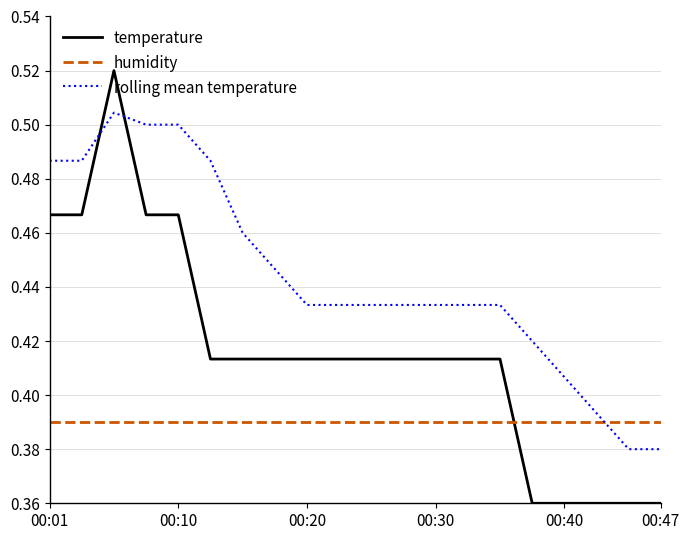

Which series has the largest range (max minus min)?

temperature